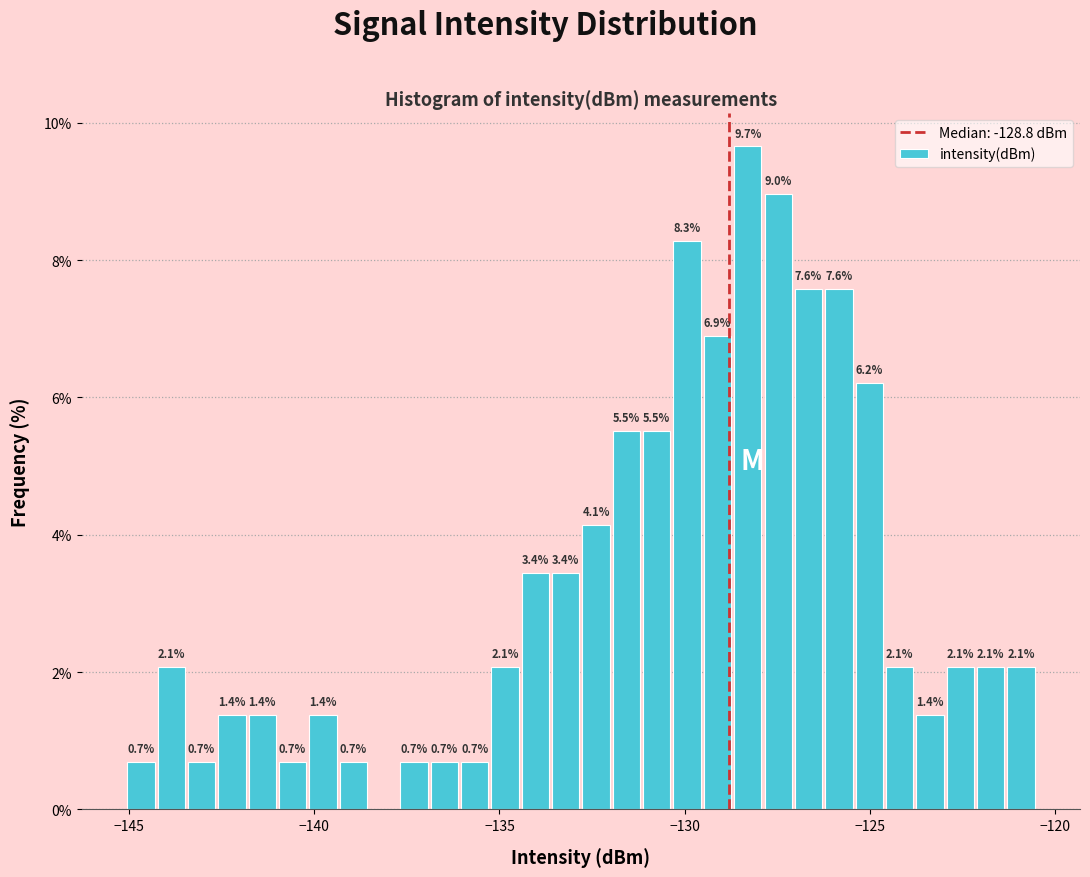

Read against the x-axis, roughly where is the centre of the tallest bar?

-128.5